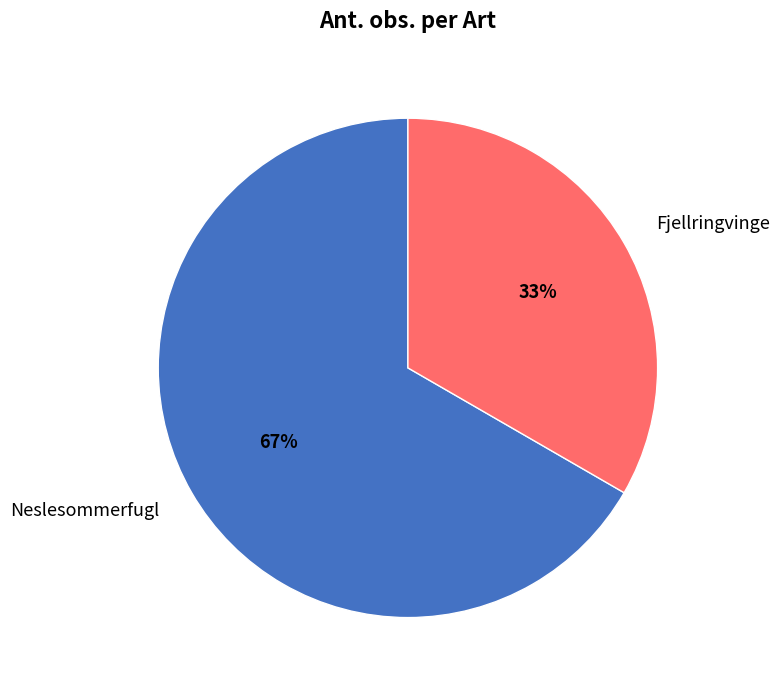

What is the majority slice?

Neslesommerfugl